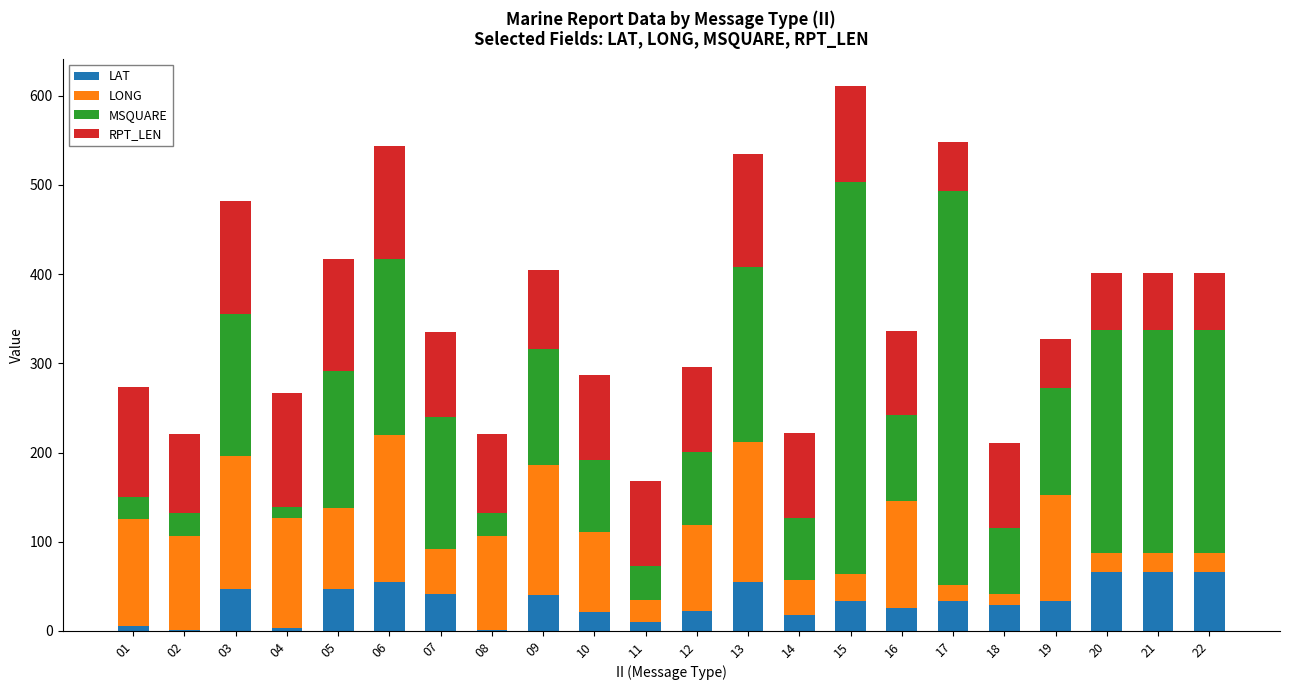

Is it true that LAT equals 65.6 at 22?

True